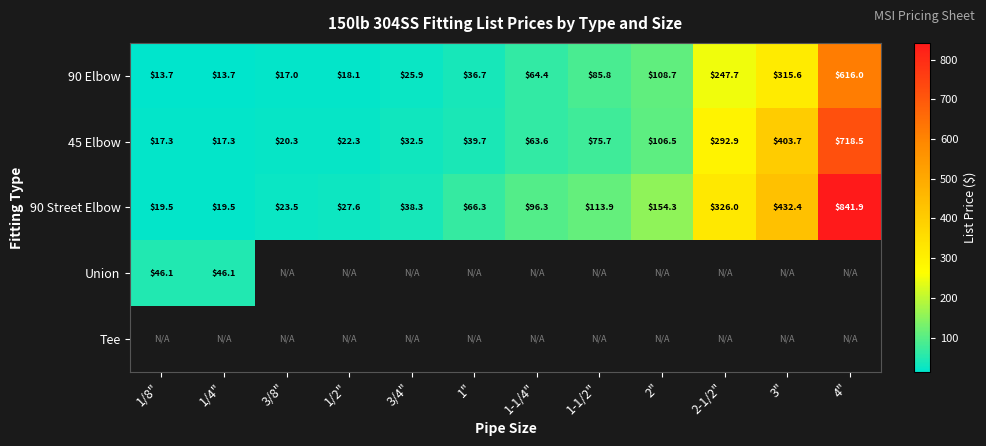

How many values in the 90 Street Elbow series exceed 96?

6